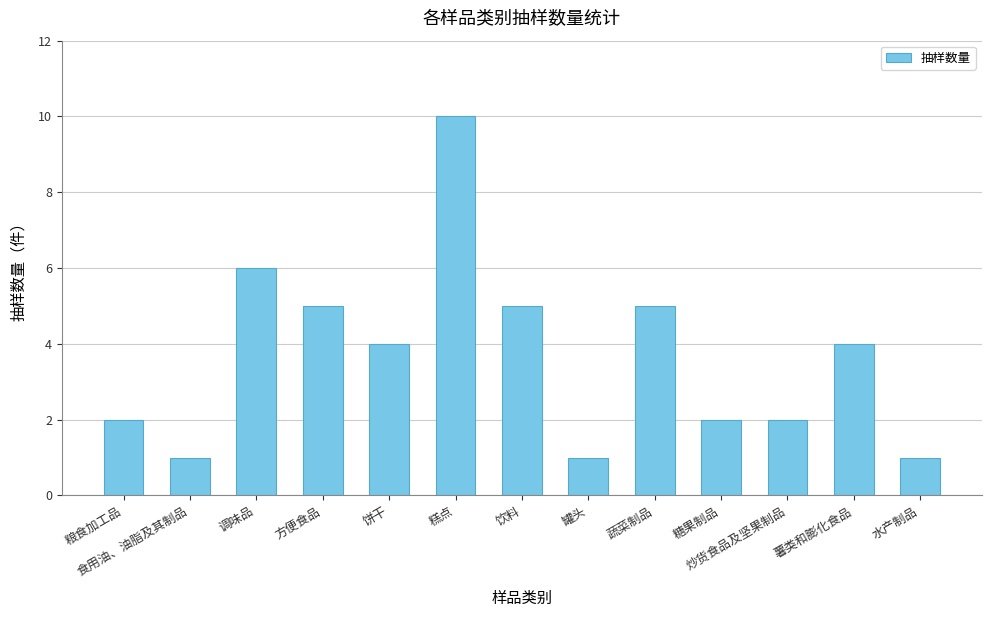

Is it true that the value at 饼干 is 4?

True